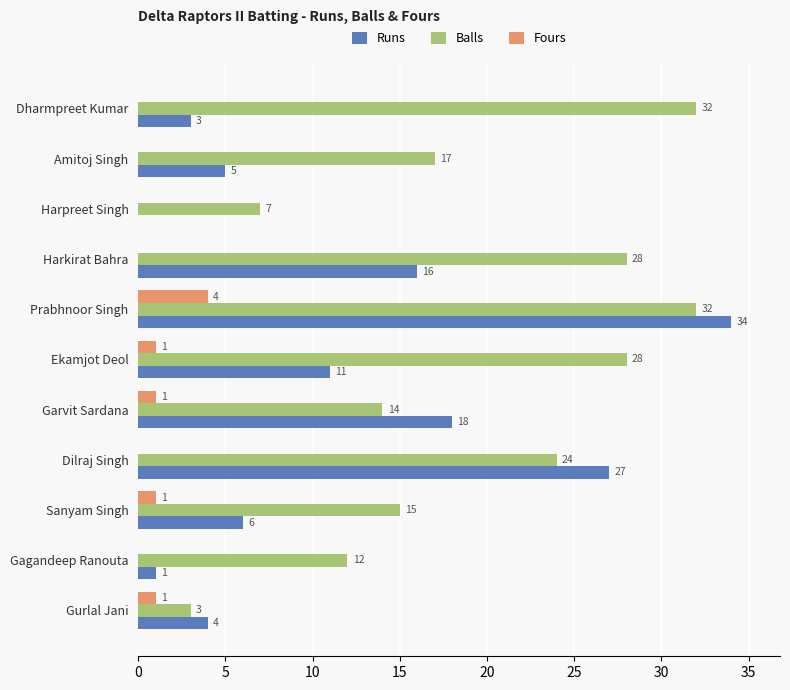

The Fours series shows 1 at Gurlal Jani. True or false?

True